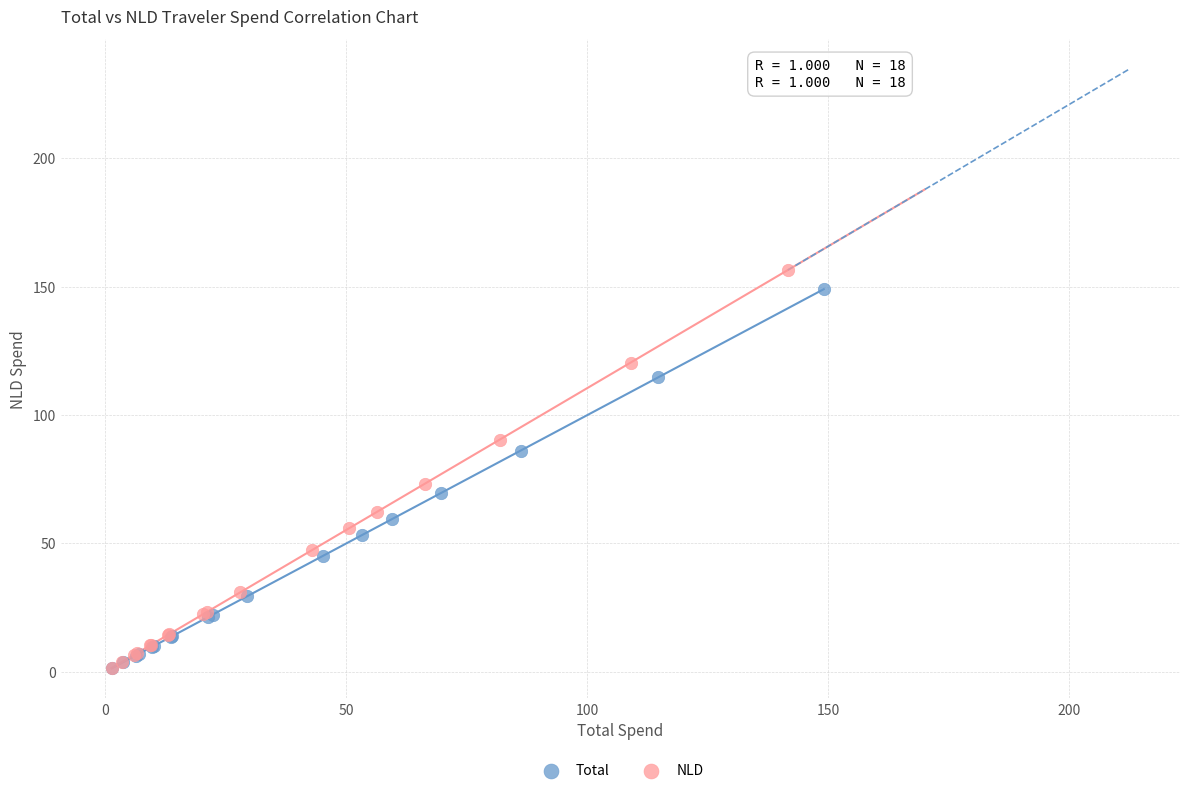

Which series has the widest spread of Y values?

NLD